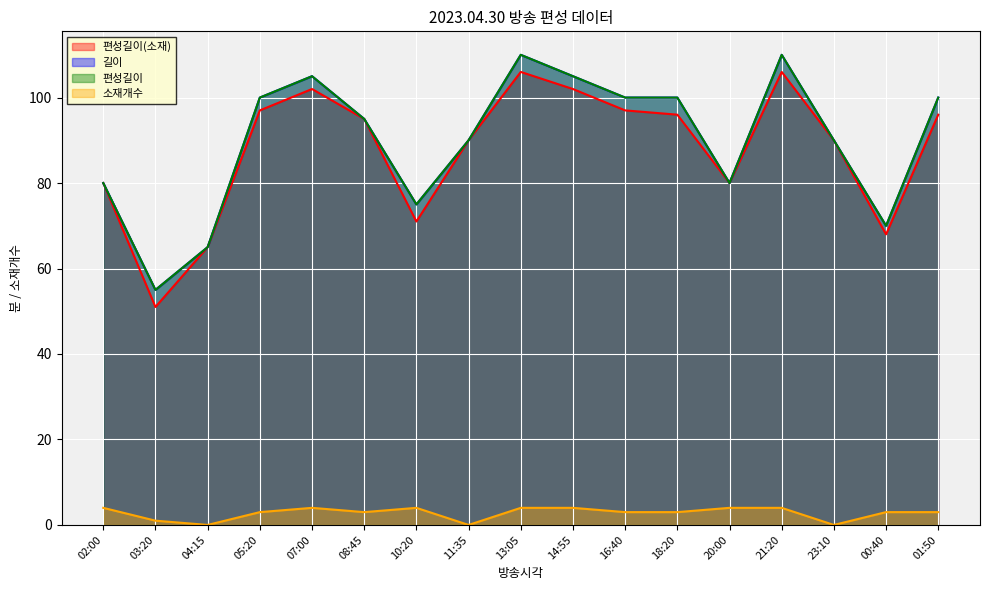

In 소재개수, how many points are higher than both neighbors (excluding endpoints)?

2